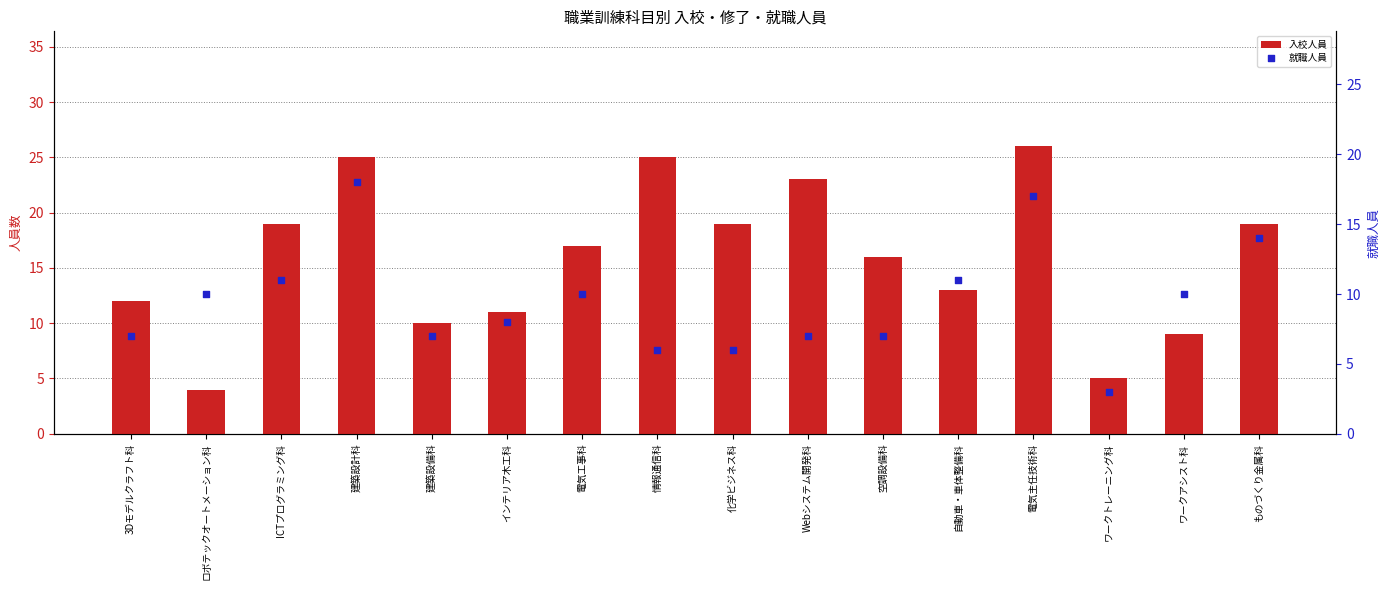

Which series reaches the minimum Y coordinate?

就職人員